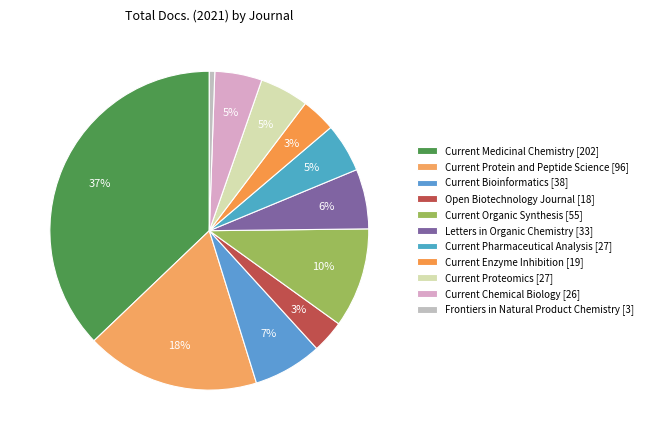

Combined, do Current Enzyme Inhibition and Current Chemical Biology account for over 50%?

No